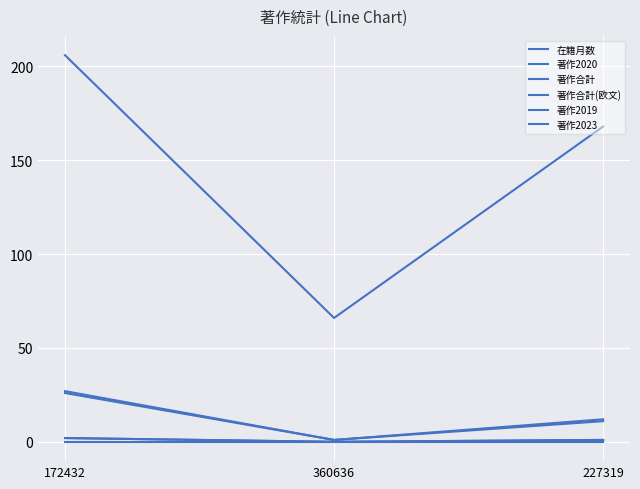

Does the chart have visible grid lines?

Yes